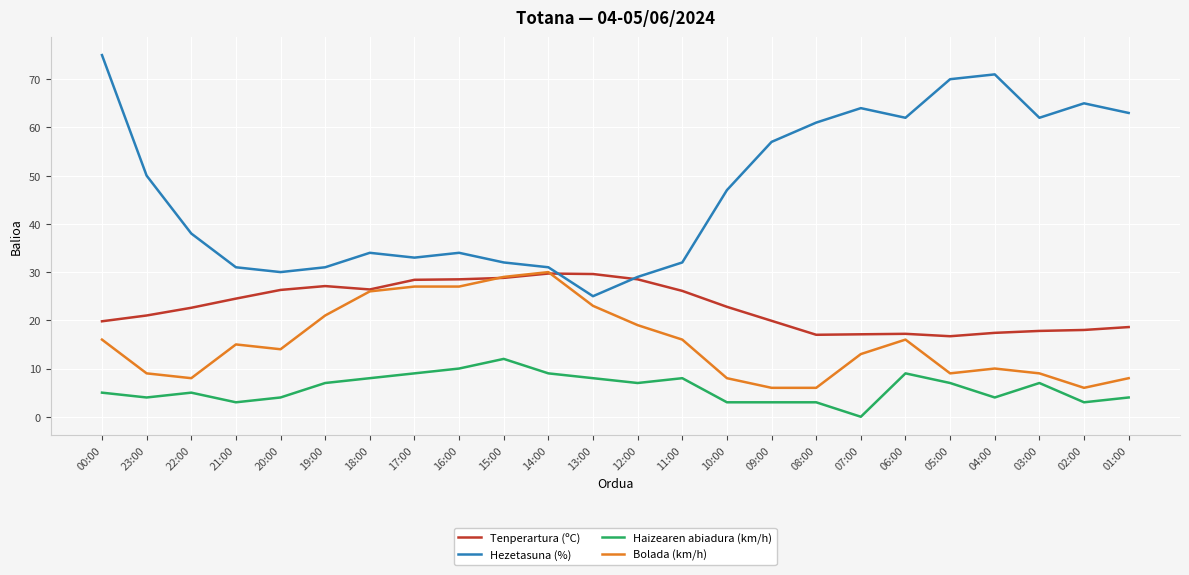

What are all the series names shown in the legend?

Tenperartura (ºC), Hezetasuna (%), Haizearen abiadura (km/h), Bolada (km/h)